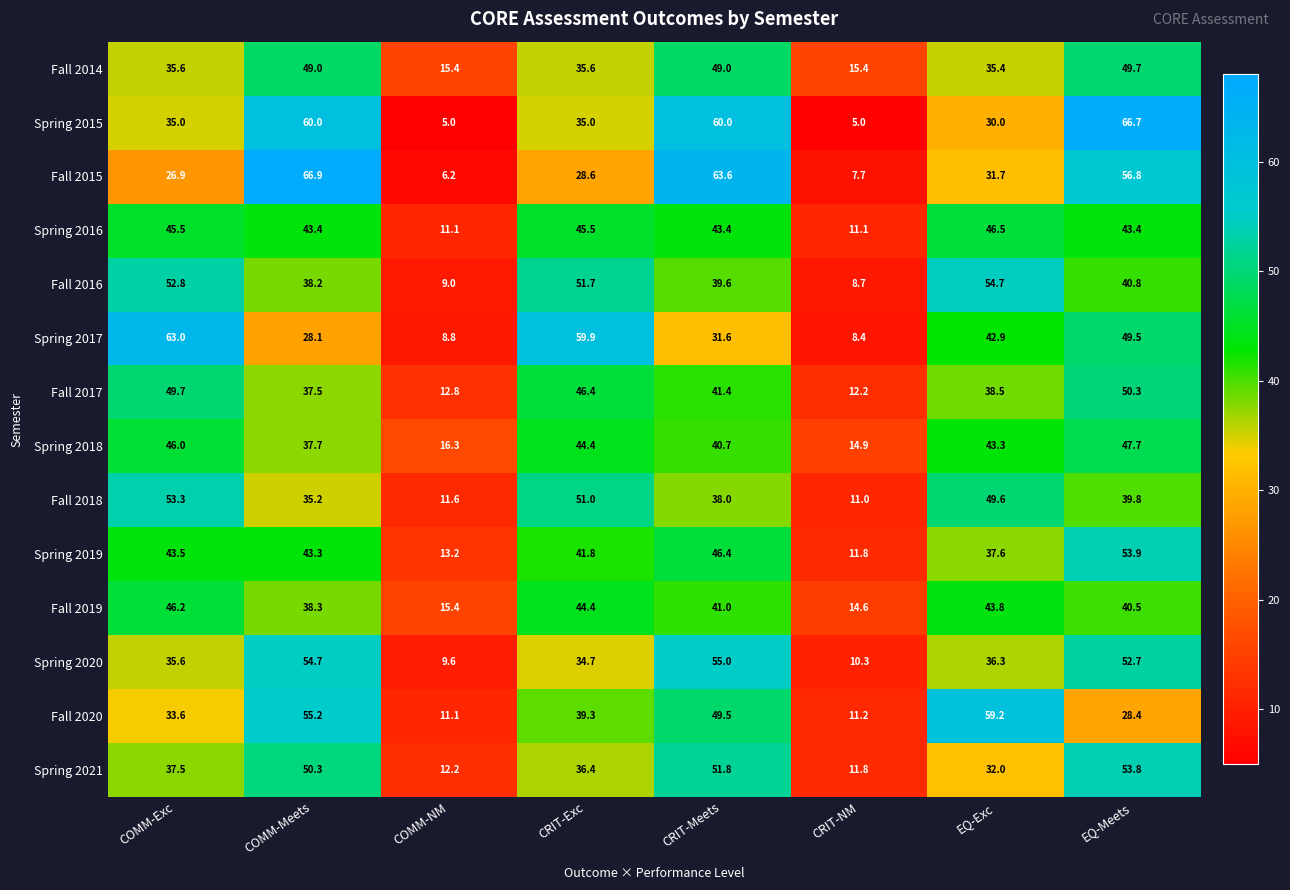

What is the minimum value for Fall 2016?

8.7